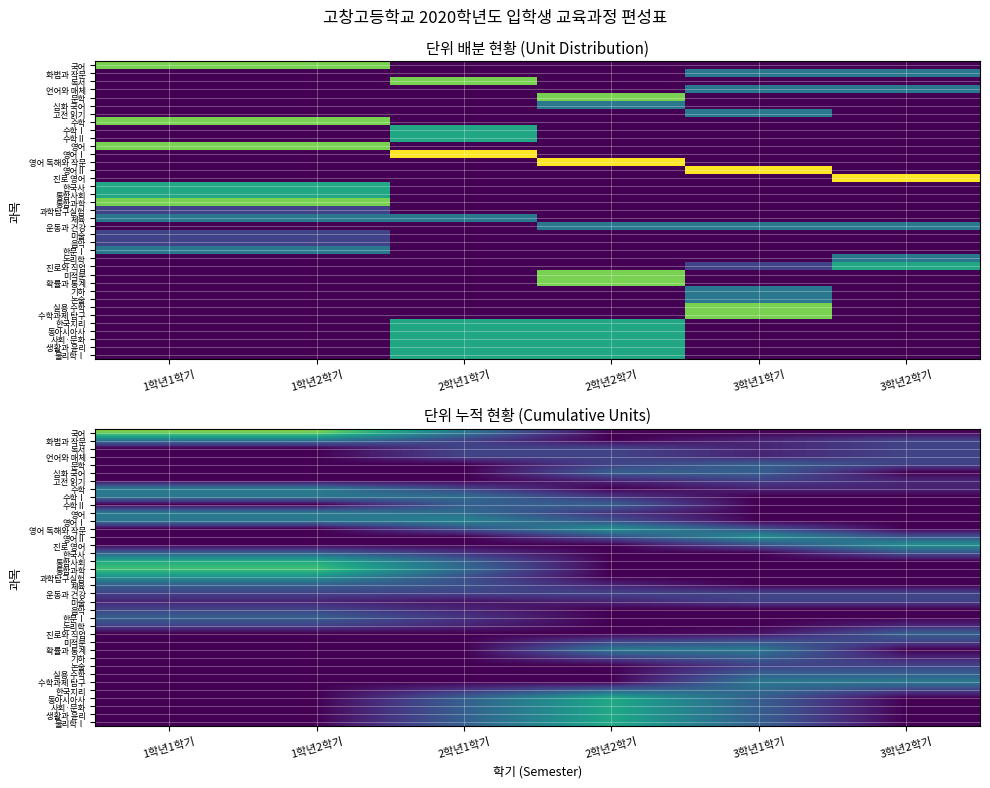

What is the sum of the 수학Ⅰ values at 1학년1학기 and 2학년2학기?

2.8